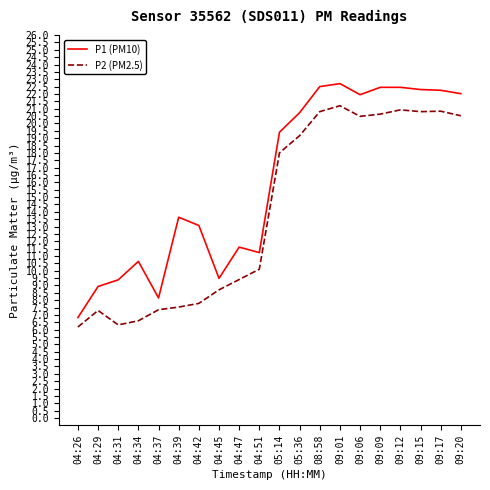

At 05:14, list the series in order from largest to smallest.

P1 (PM10), P2 (PM2.5)